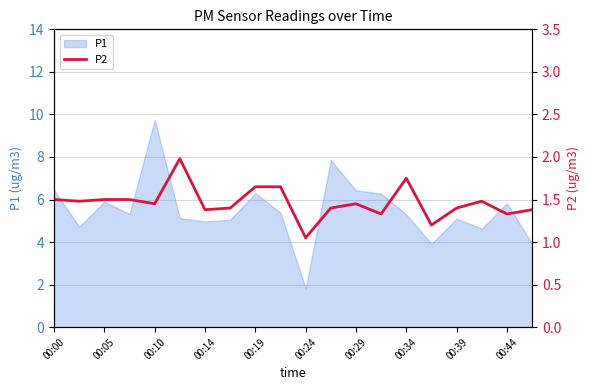

How many lines are shown in the chart?

1